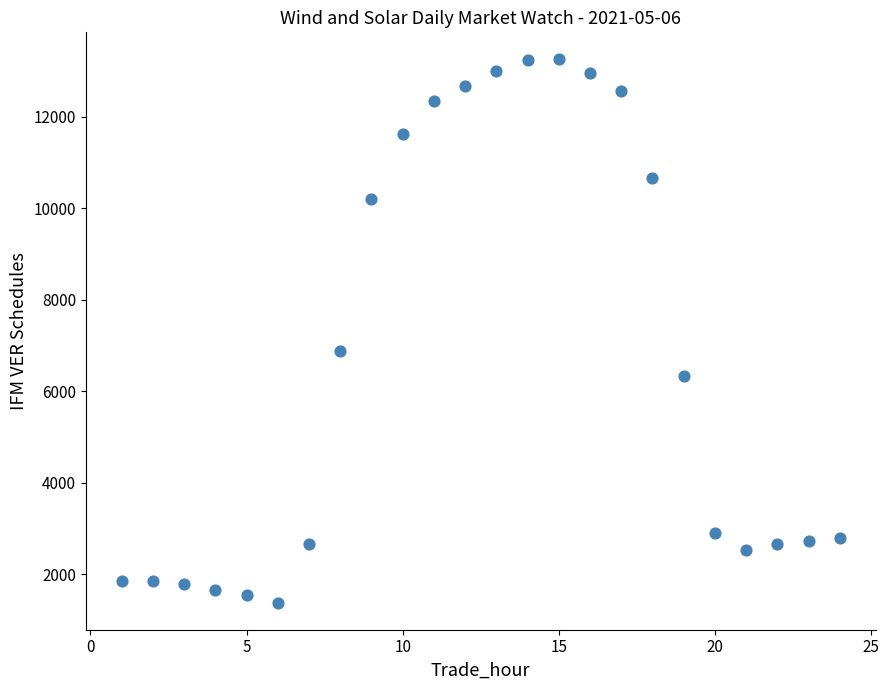

What is the range of X values (max minus min)?

23.0